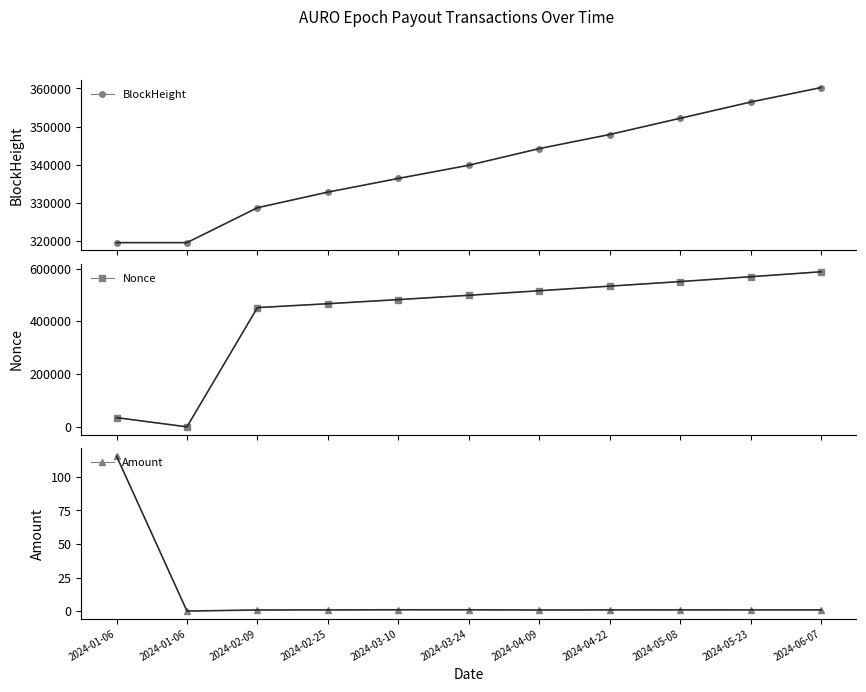

At which category is the sum across all series the highest?

2024-06-07